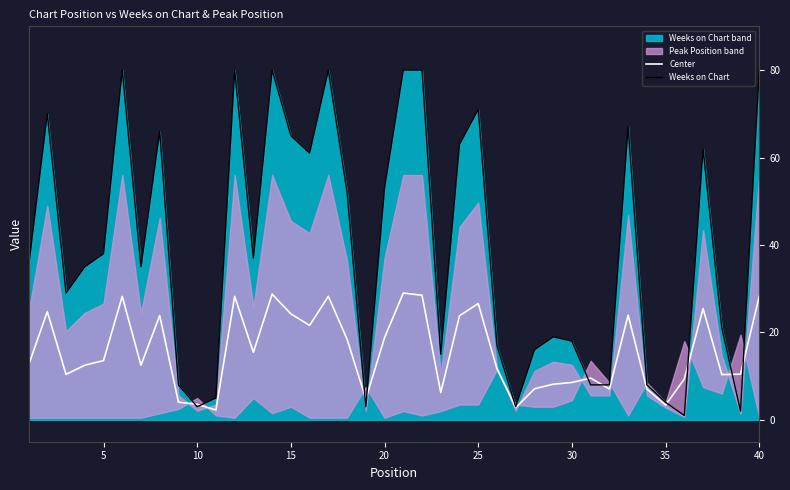

How many intersections are there between Weeks on Chart and Center?

10